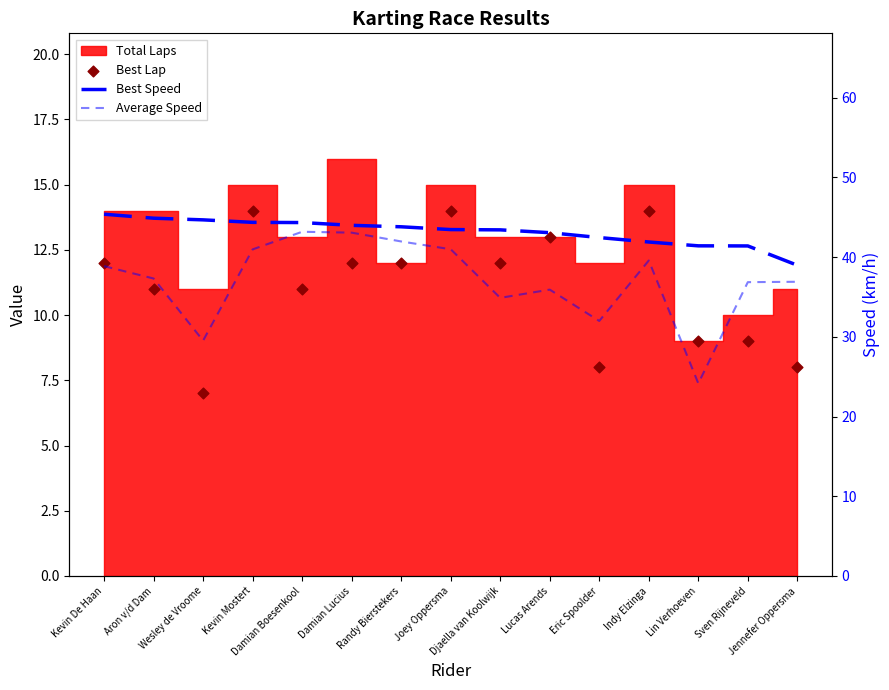

Which series contains the highest Y value?

Best Speed